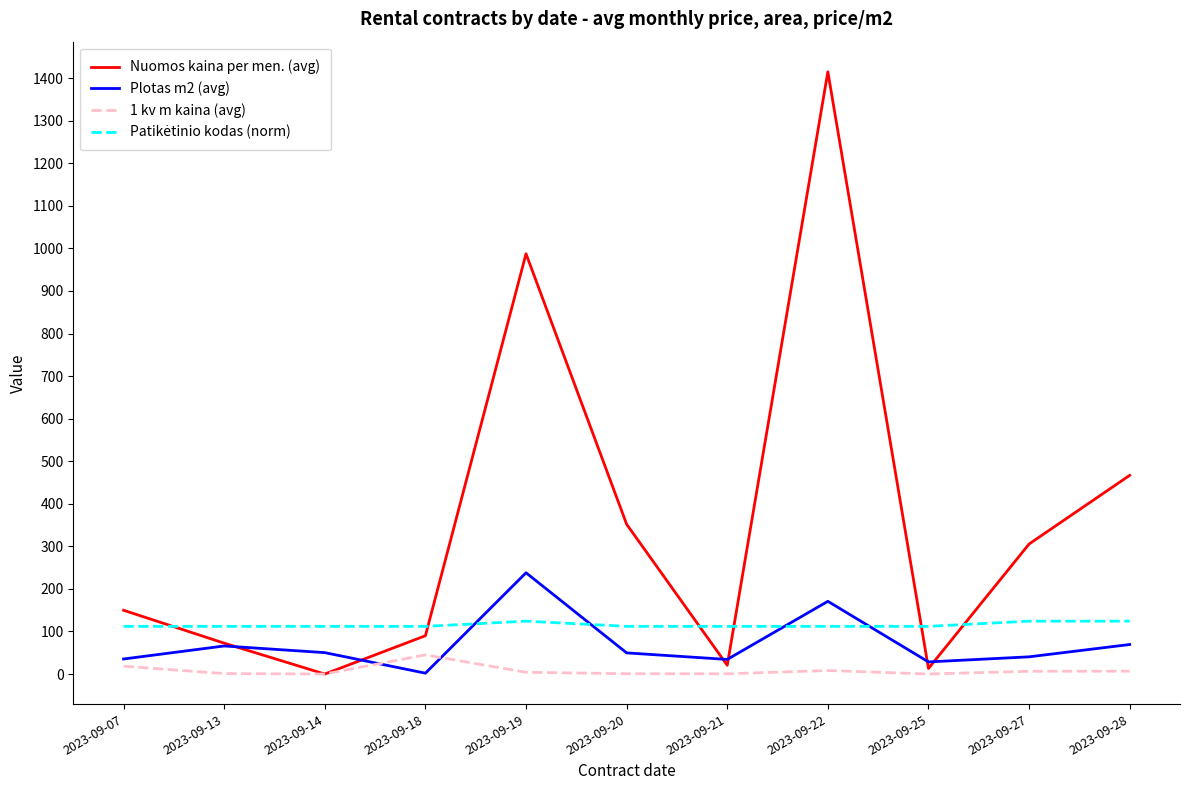

What is the sum of the 1 kv m kaina (avg) values at 2023-09-27 and 2023-09-18?

51.5